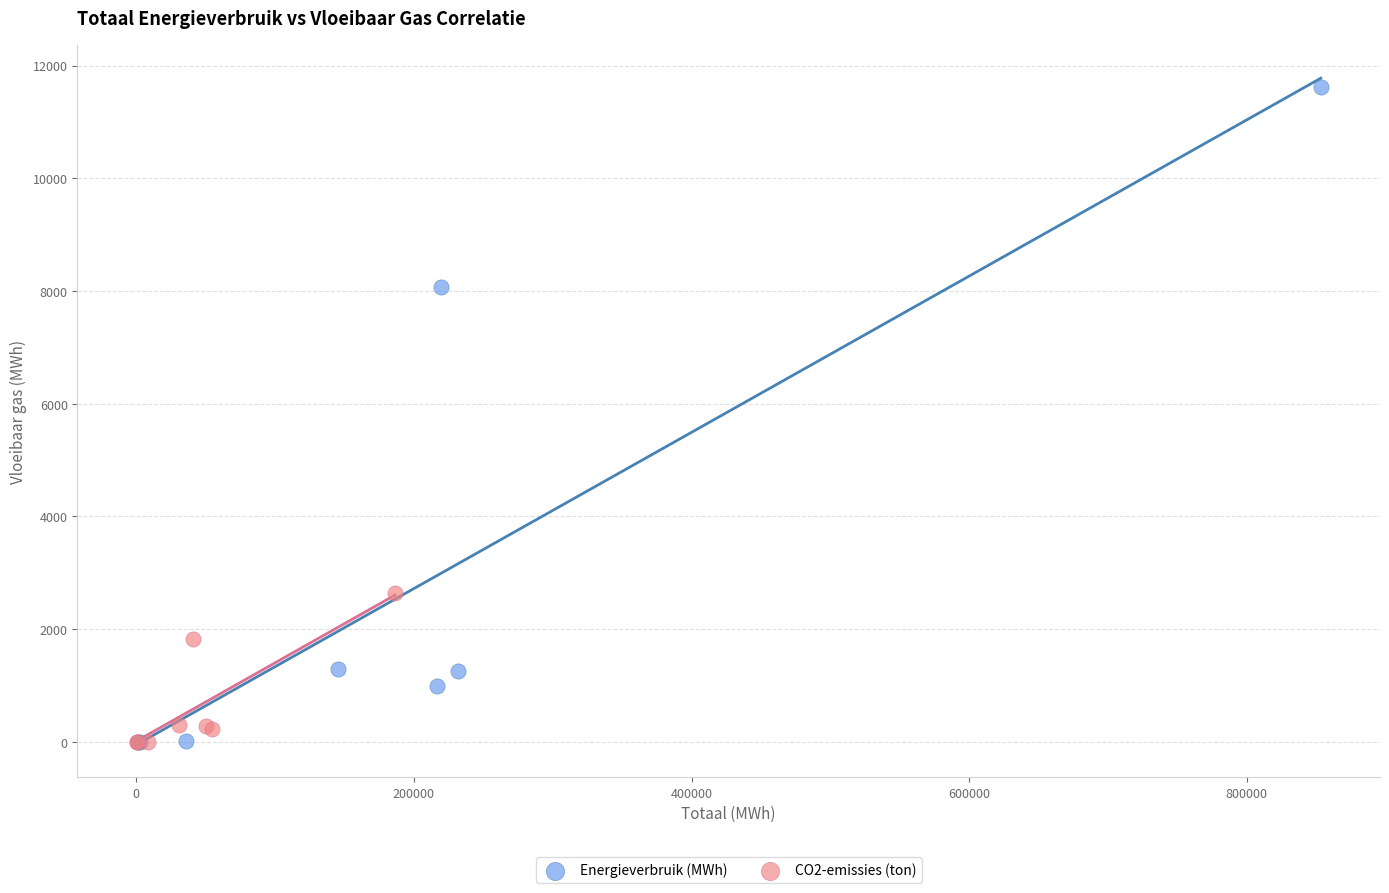

Which series contains the highest Y value?

Energieverbruik (MWh)